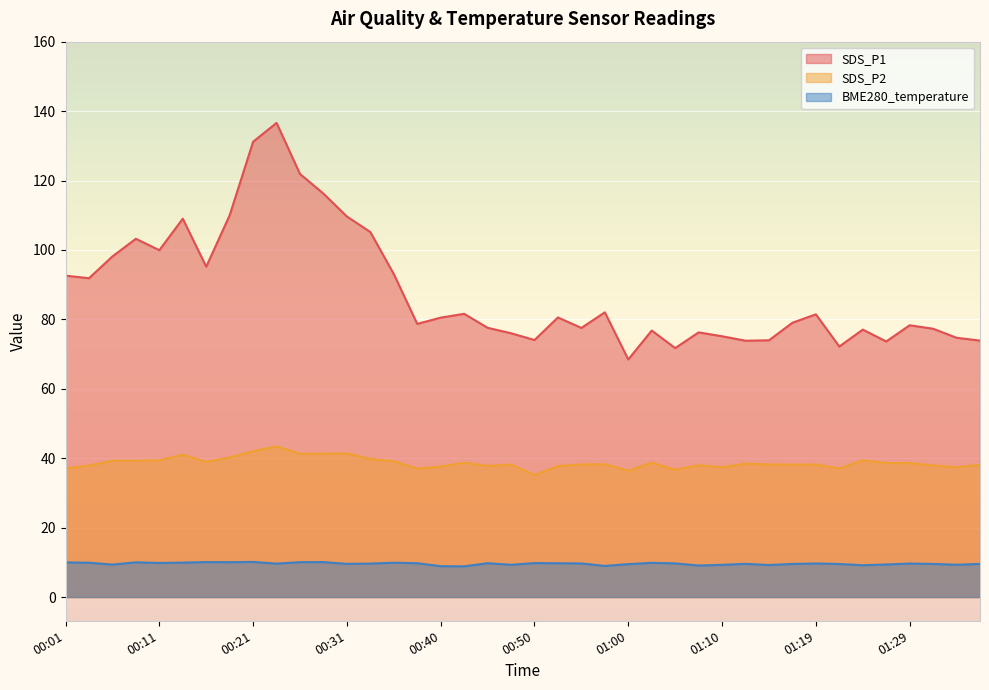

At which category does SDS_P2 reach its first local peak?

00:13